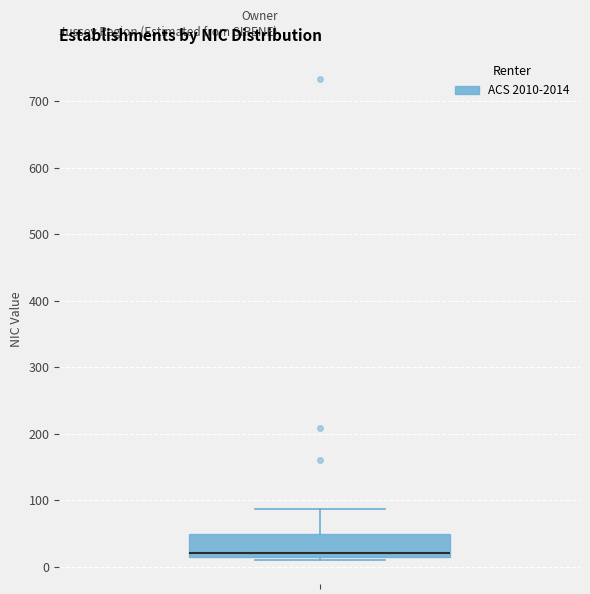

Read this box plot against the y-axis: the position of the median line, the range covered by the box, and the ends of both whiskers. The values are not printed on the chart, so give them approximately, as read against the axis.

median 20 (just above the box's lower edge), box 20 to 50, whiskers 10 to 90